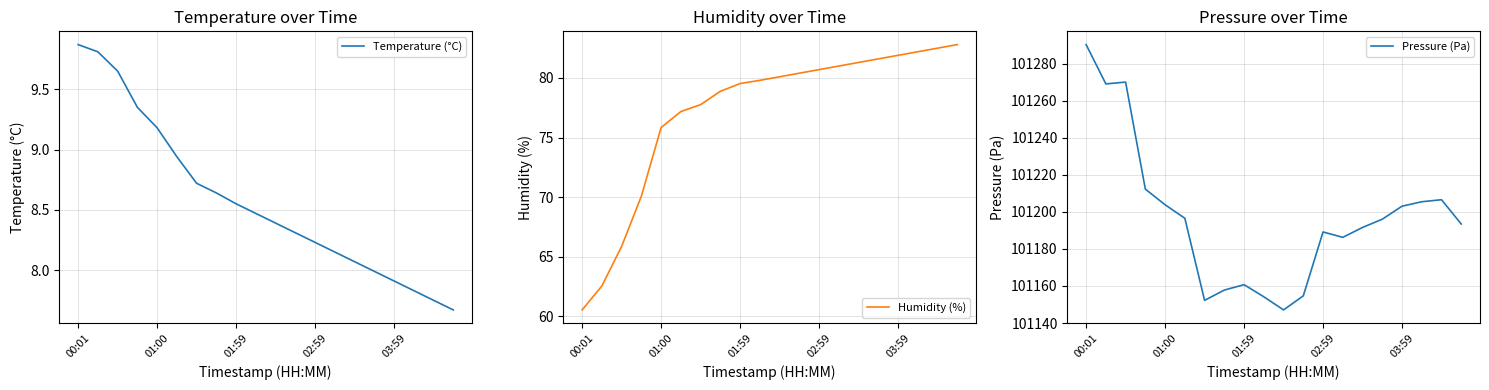

Read the Humidity (%) value at 15.

81.6